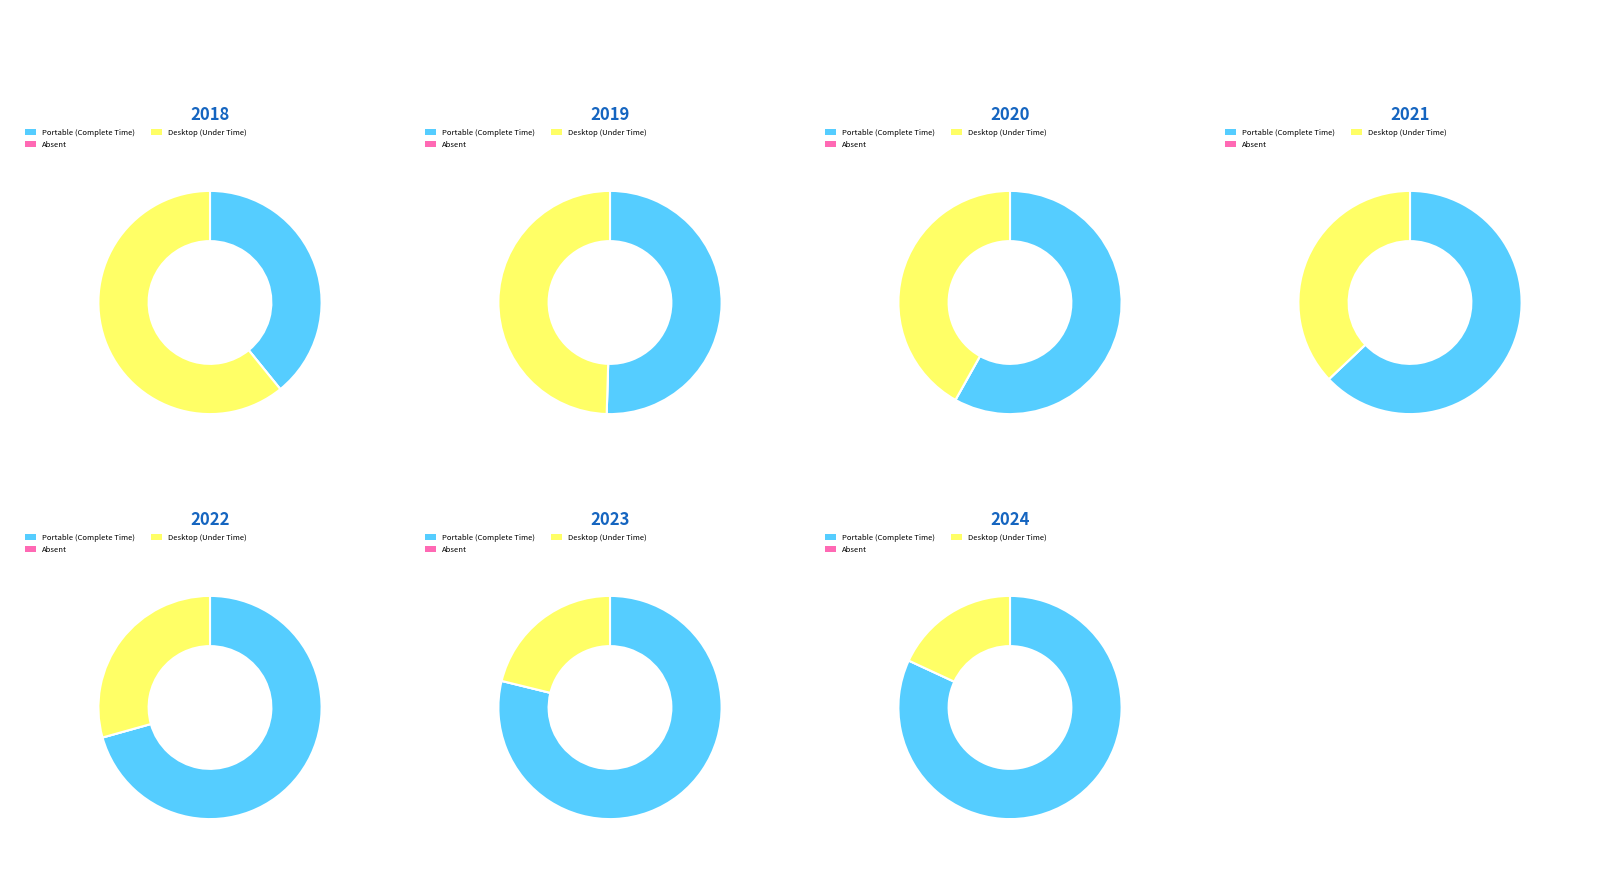

To the nearest percent, what is the combined percentage of 2020 and 2024?

35%